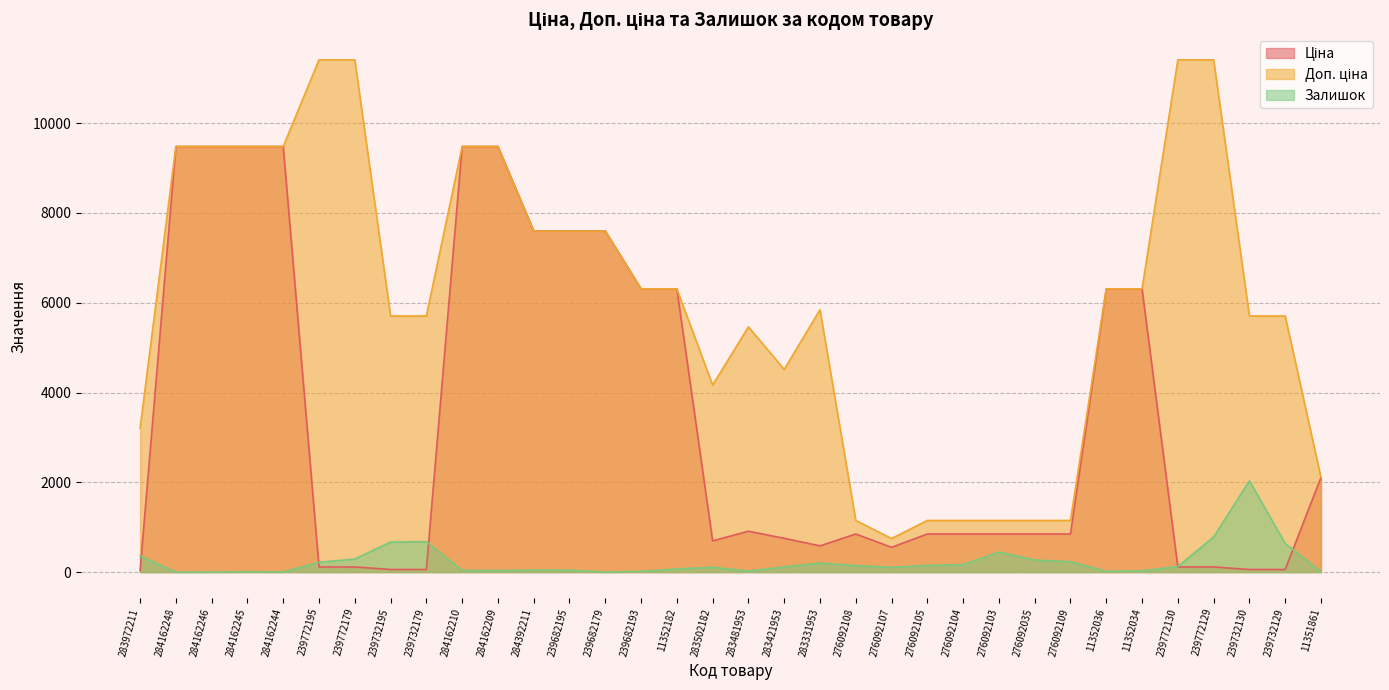

Between 284162210 and 284392211, which is larger?

284162210